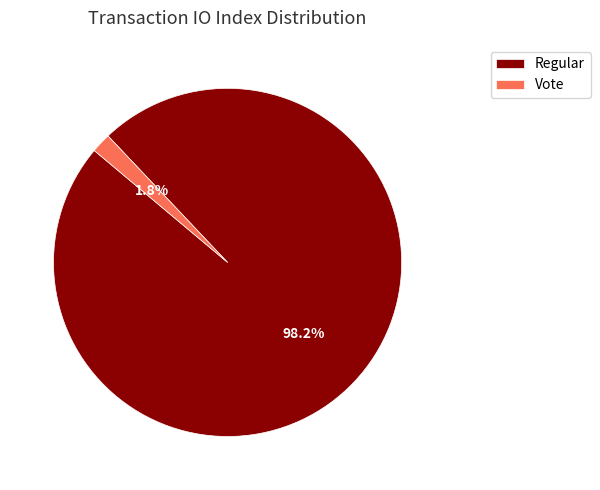

How many slices are in this pie chart?

2